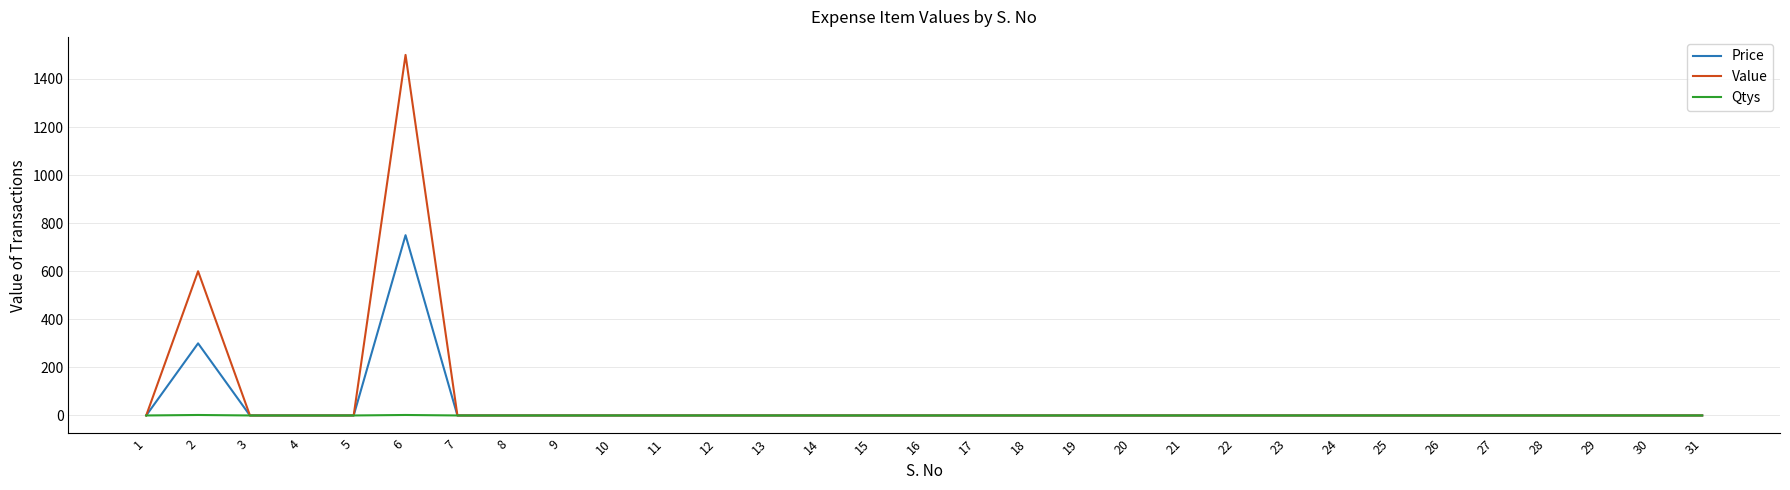

Which series has the widest spread of values?

Value